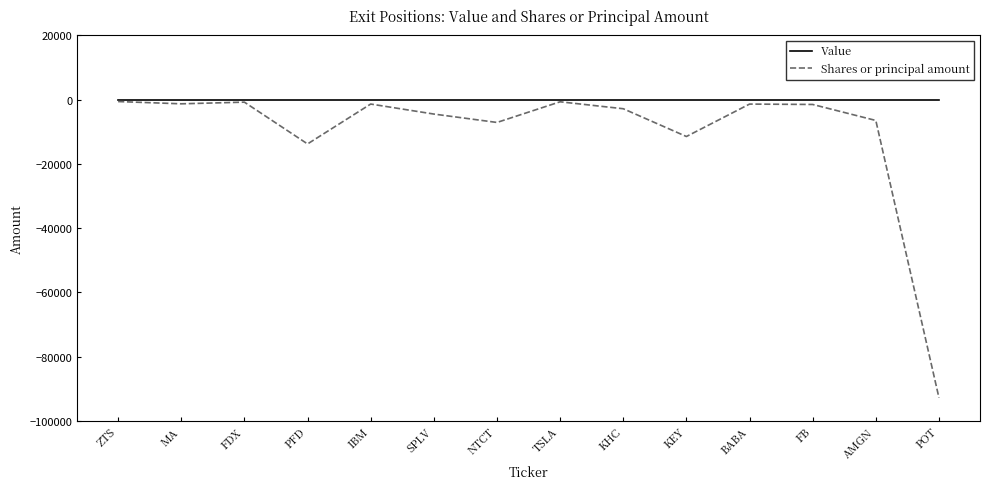

The value of Shares or principal amount at KEY is -11503. True or false?

True